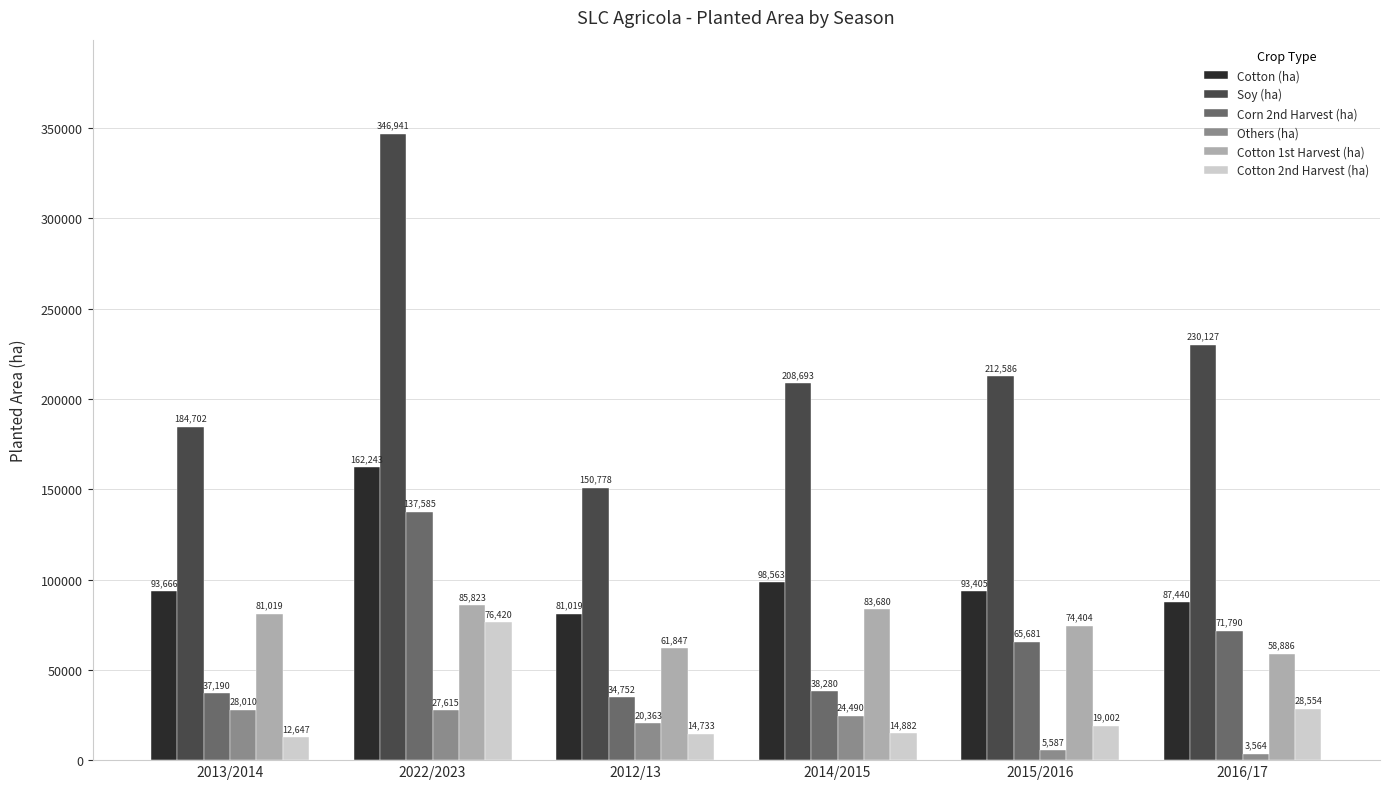

Reading left to right, list all the values displayed in this chart.

Cotton (ha): 2013/2014=93666	2022/2023=162243	2012/13=81019	2014/2015=98563	2015/2016=93405	2016/17=87440
Soy (ha): 2013/2014=184702	2022/2023=346941	2012/13=150778	2014/2015=208693	2015/2016=212586	2016/17=230127
Corn 2nd Harvest (ha): 2013/2014=37190	2022/2023=137585	2012/13=34752	2014/2015=38280	2015/2016=65681	2016/17=71790
Others (ha): 2013/2014=28010	2022/2023=27615	2012/13=20363	2014/2015=24490	2015/2016=5587	2016/17=3564
Cotton 1st Harvest (ha): 2013/2014=81019	2022/2023=85823	2012/13=61847	2014/2015=83680	2015/2016=74404	2016/17=58886
Cotton 2nd Harvest (ha): 2013/2014=12647	2022/2023=76420	2012/13=14733	2014/2015=14882	2015/2016=19002	2016/17=28554